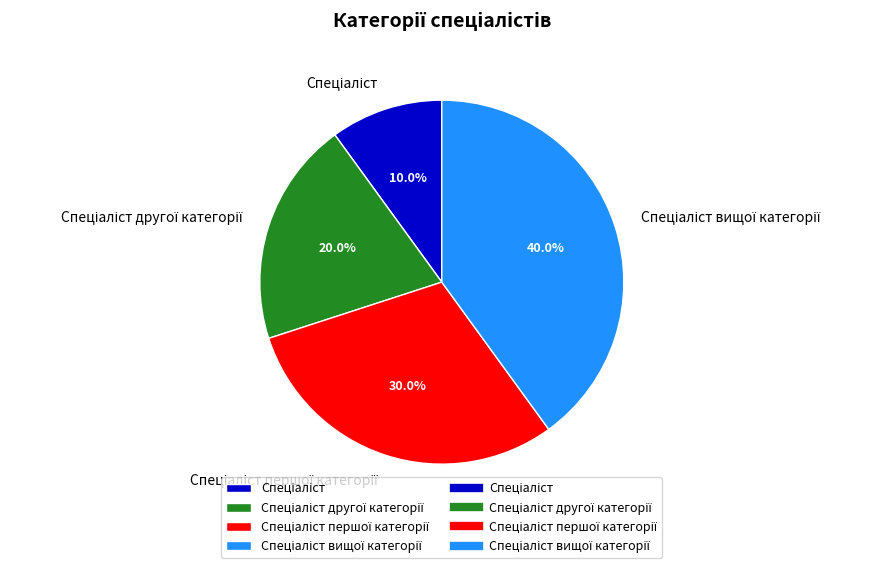

Is there a majority slice in this chart?

No